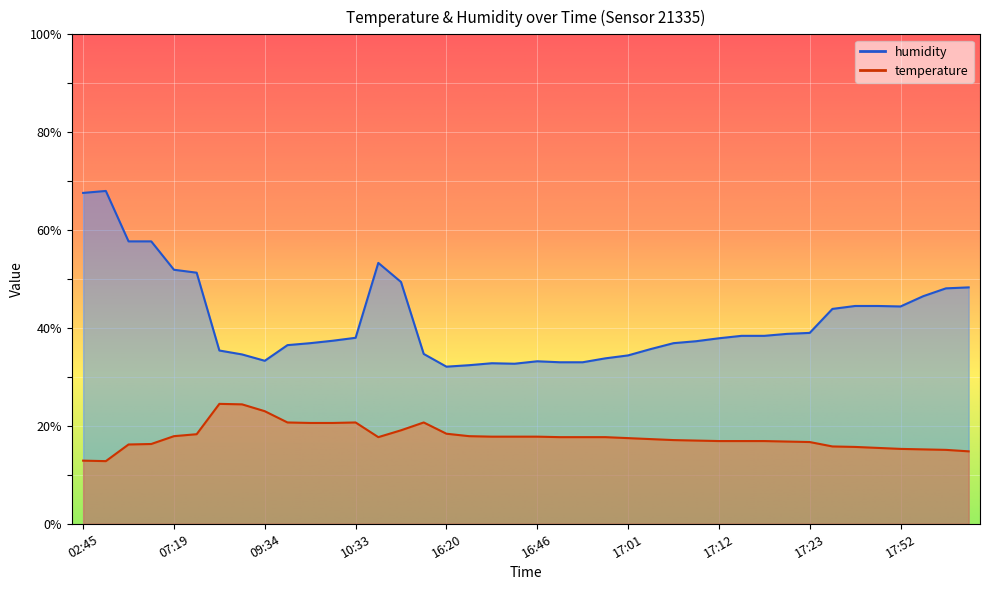

What is the approximate value of humidity at 12:33?

53.3